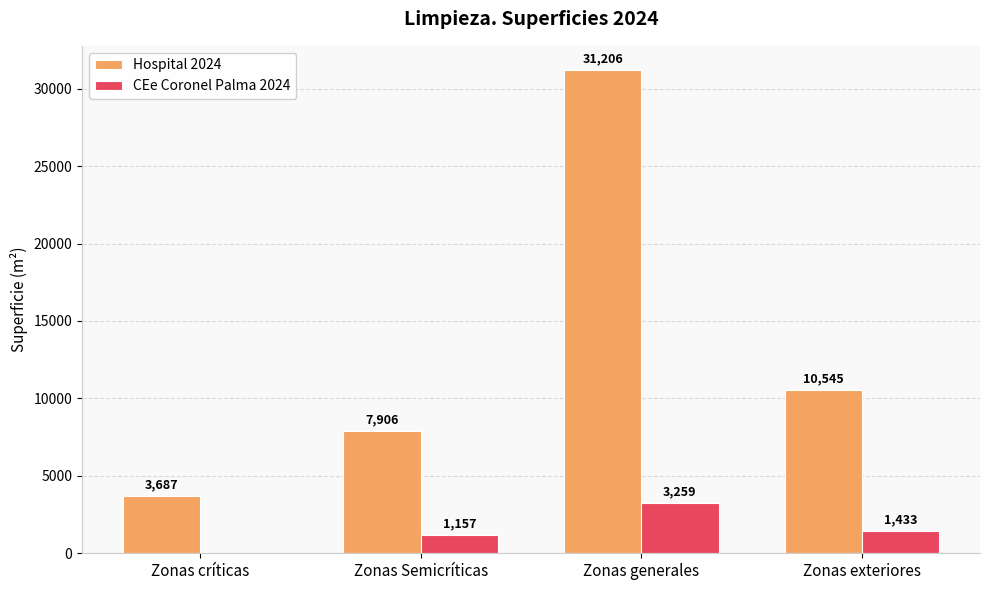

At which label does CEe Coronel Palma 2024 first exceed 1432?

Zonas generales